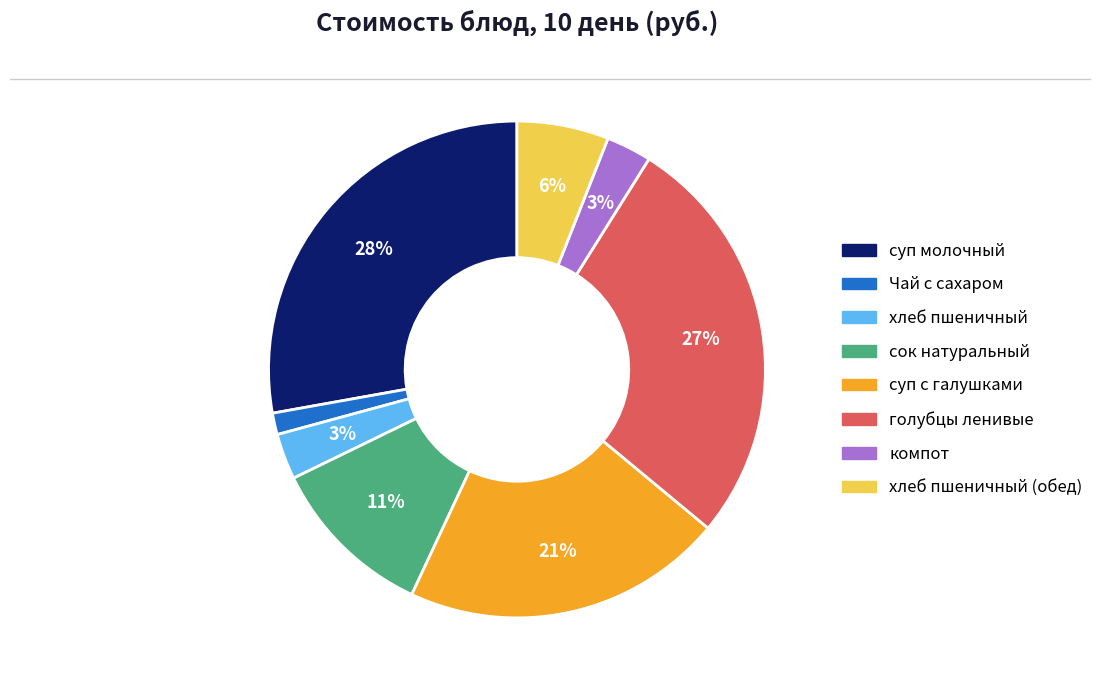

To the nearest percent, what percentage of the pie is хлеб пшеничный?

3%